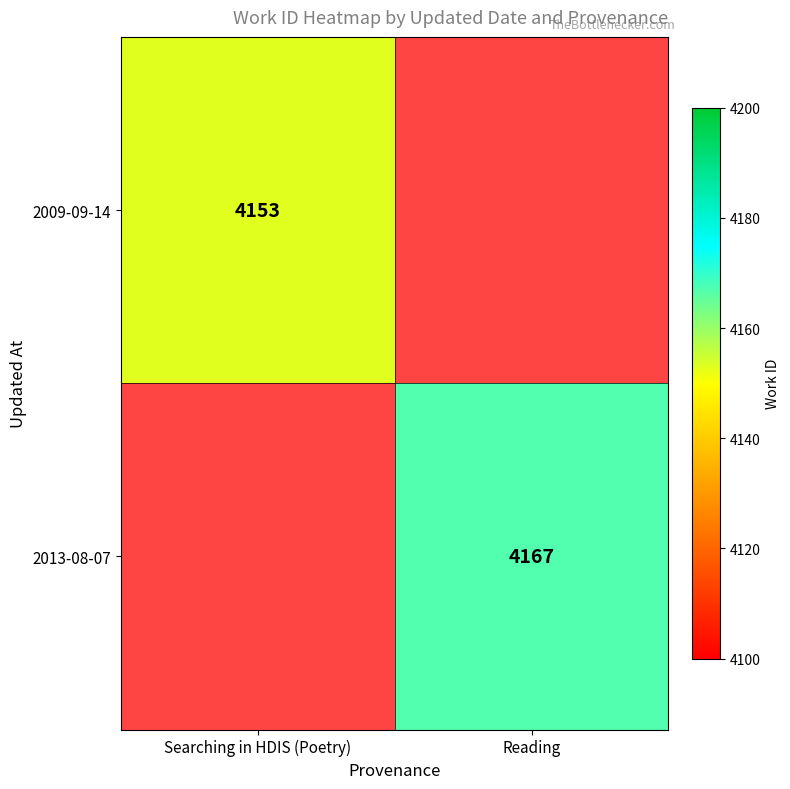

The value of 2013-08-07 at Reading is 1286. True or false?

False